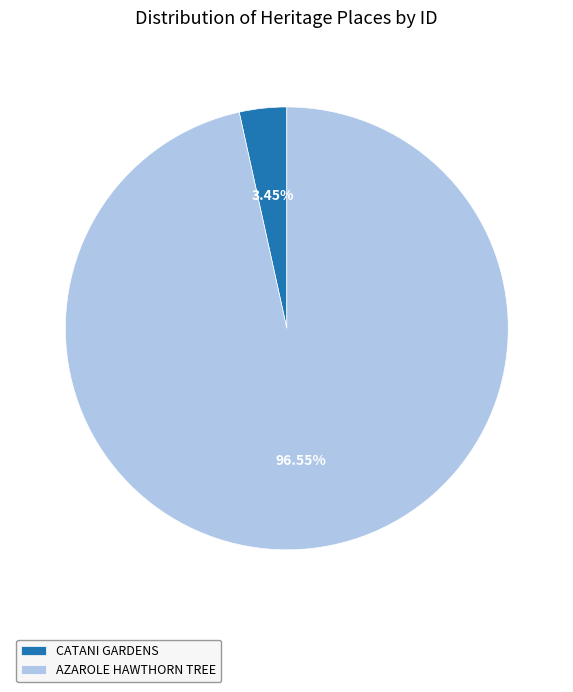

Do AZAROLE HAWTHORN TREE and CATANI GARDENS together represent more than half of the pie?

Yes